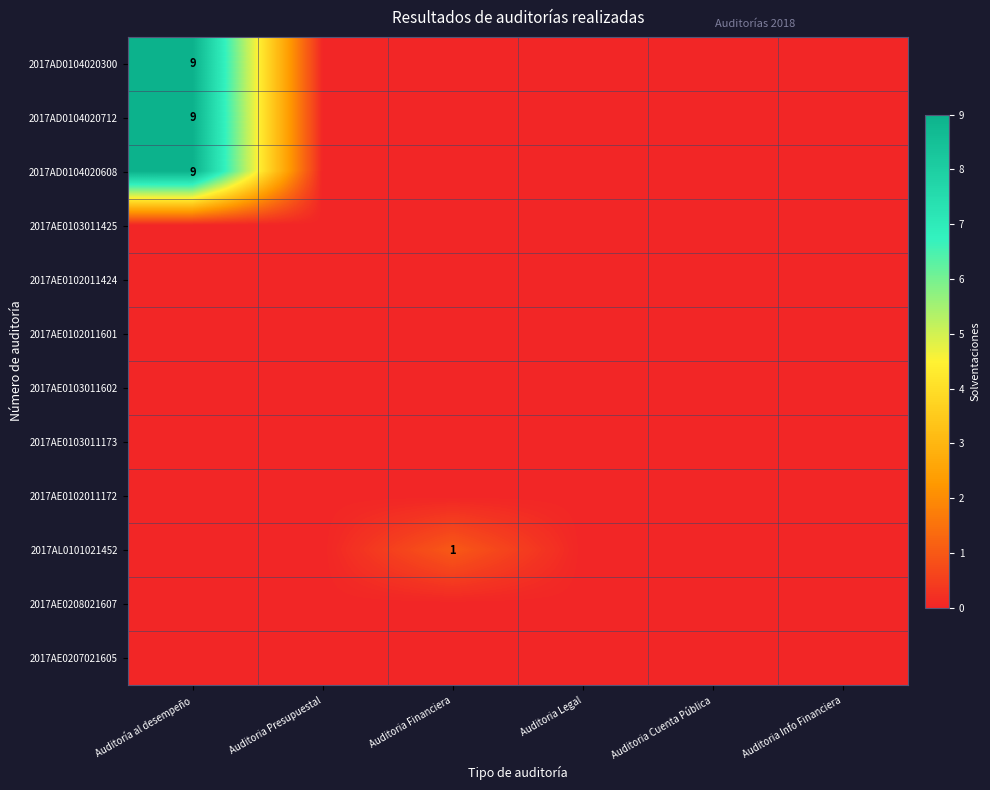

Which series changed the most between Auditoría al desempeño and Auditoria Presupuestal?

2017AD0104020300